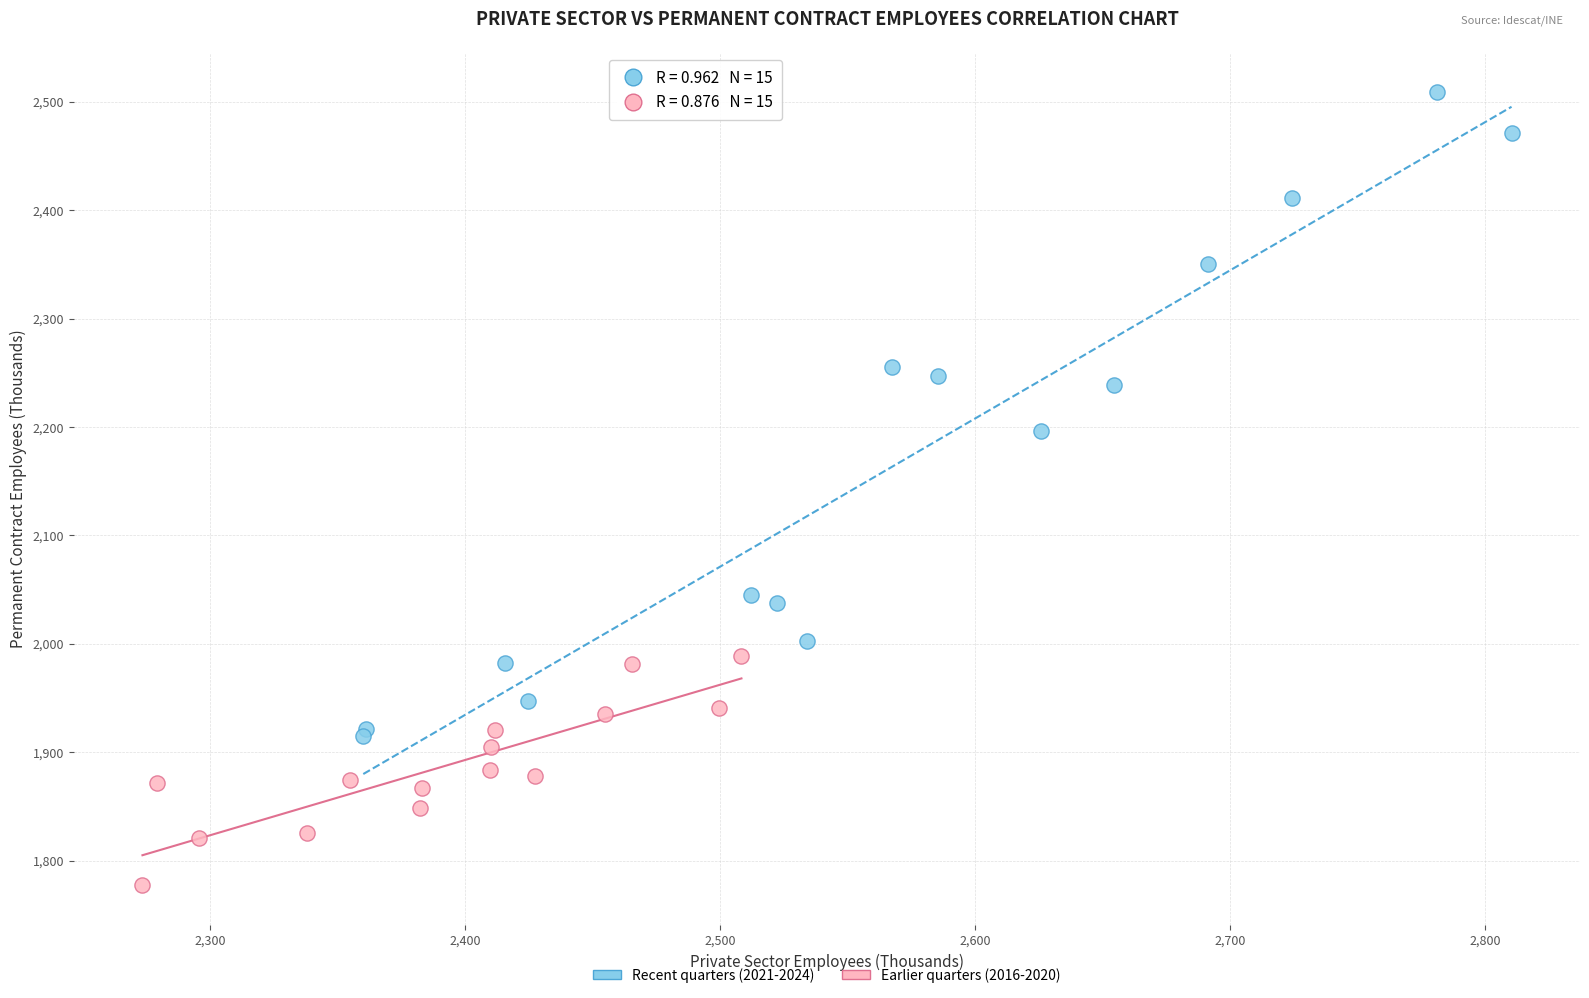

Which series contains the lowest Y value?

Earlier quarters (2016-2020)